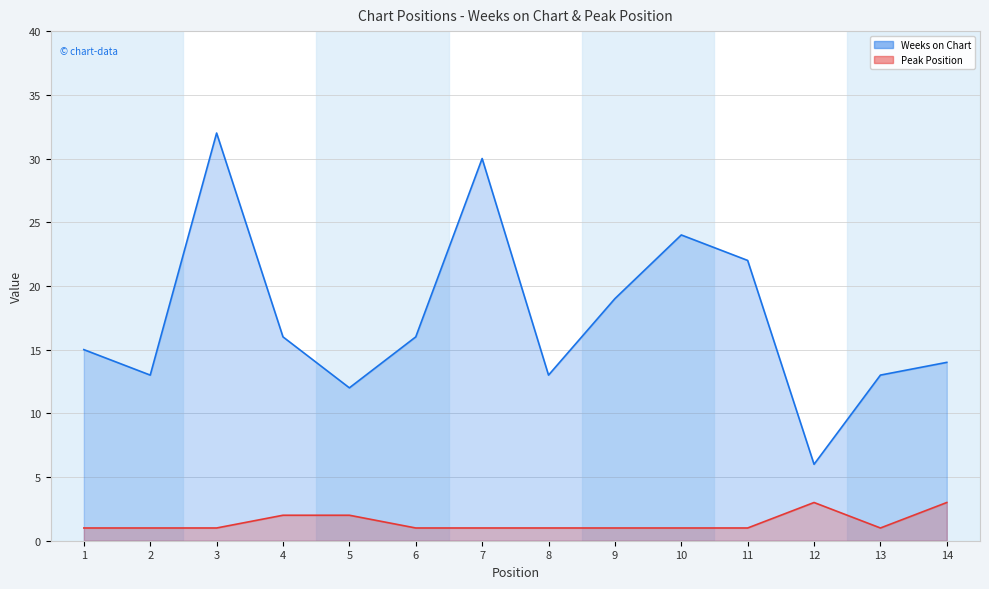

What are all the series names shown in the legend?

Weeks on Chart, Peak Position